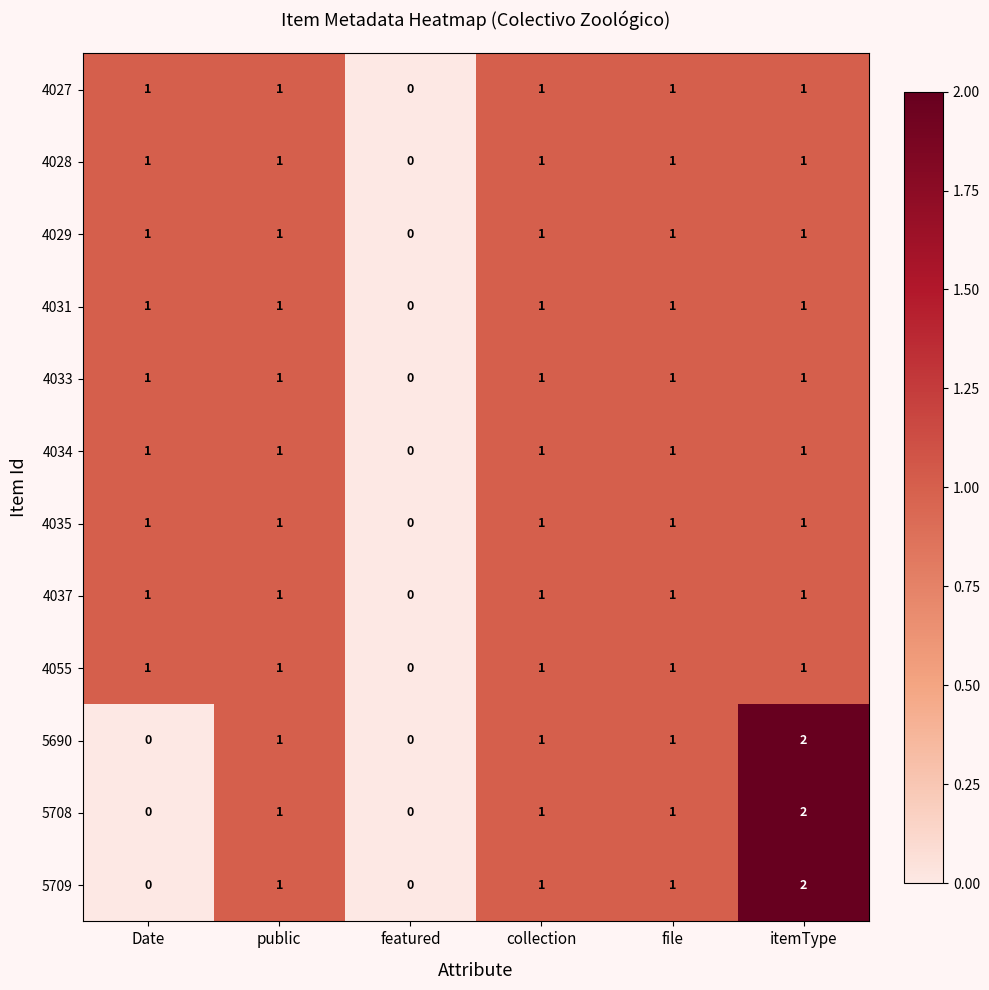

Where is 4031 nearest to the value 0?

featured